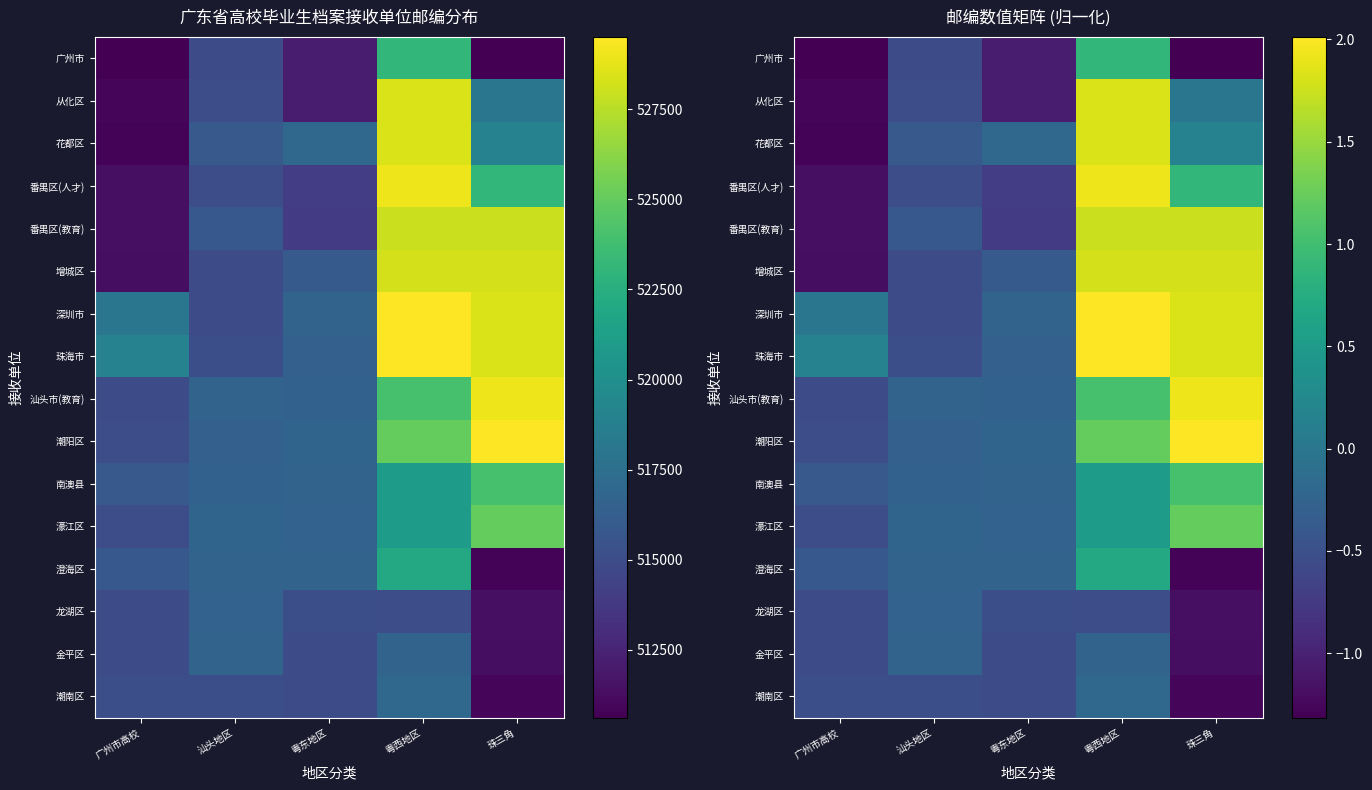

Between 粤西地区 and 粤东地区, which is larger?

粤西地区